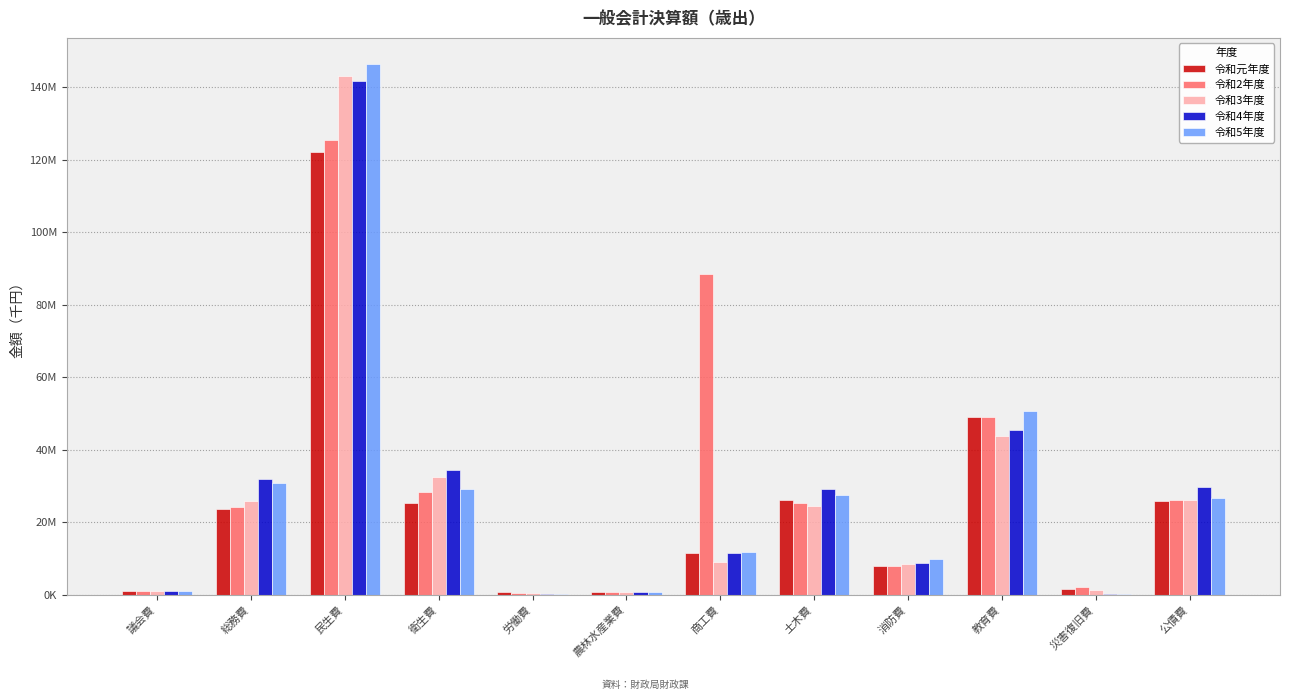

What are all the series names shown in the legend?

令和元年度, 令和2年度, 令和3年度, 令和4年度, 令和5年度